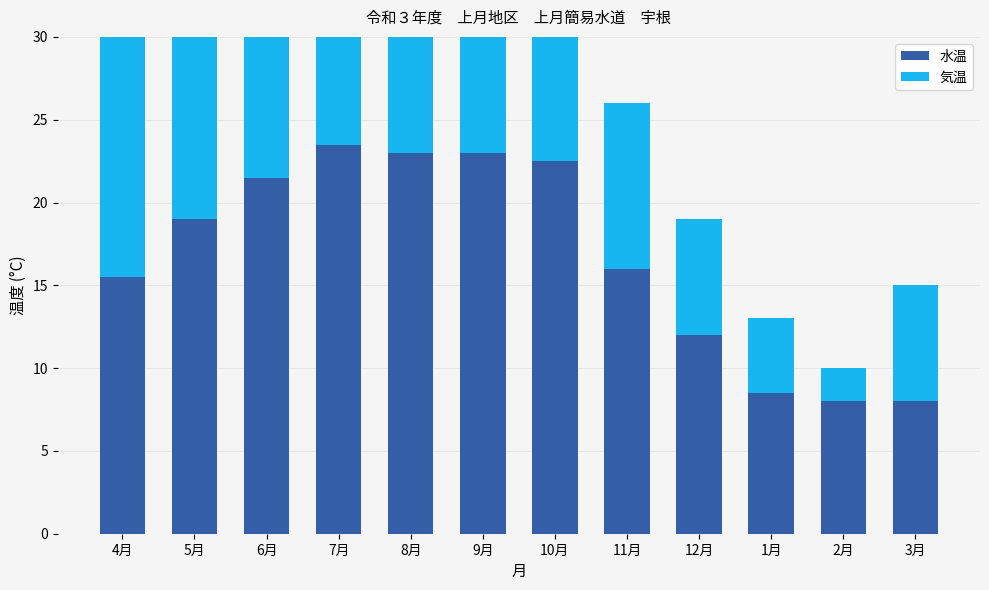

Reading left to right, what are all the values shown in this chart?

水温: 15.5	19.0	21.5	23.5	23.0	23.0	22.5	16.0	12.0	8.5	8.0	8.0
気温: 16.5	20.0	19.0	22.0	23.0	19.0	12.0	10.0	7.0	4.5	2.0	7.0